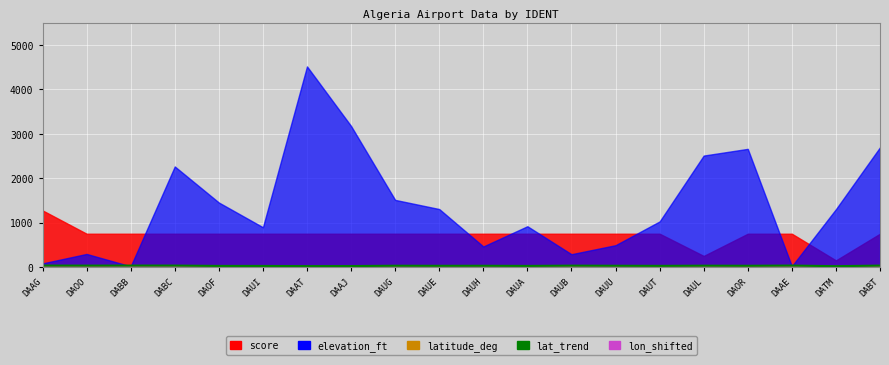

How many data points are less than 28?

8